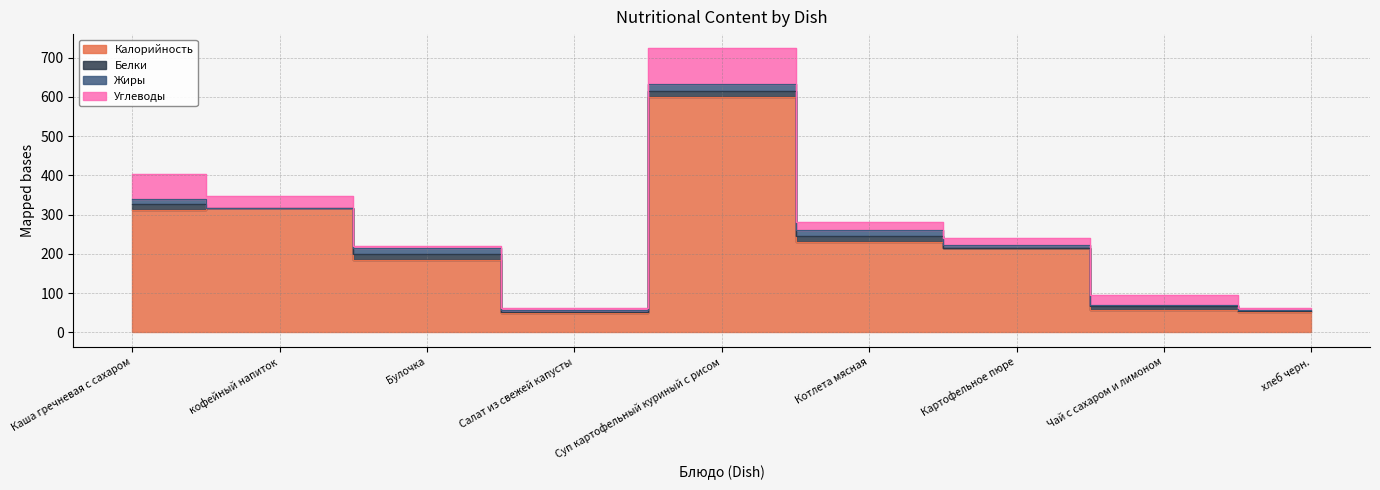

Reading right to left, list all the values displayed in this chart.

Калорийность: хлеб черн.=52	Чай с сахаром и лимоном=58	Картофельное пюре=214	Котлета мясная=230	Суп картофельный куриный с рисом=599	Салат из свежей капусты=49	Булочка=185	кофейный напиток=318	Каша гречневая с сахаром=311
Белки: хлеб черн.=3	Чай с сахаром и лимоном=8	Картофельное пюре=2	Котлета мясная=16	Суп картофельный куриный с рисом=17	Салат из свежей капусты=3	Булочка=14	кофейный напиток=0	Каша гречневая с сахаром=15
Жиры: хлеб черн.=2	Чай с сахаром и лимоном=3	Картофельное пюре=6	Котлета мясная=15	Суп картофельный куриный с рисом=18	Салат из свежей капусты=5	Булочка=15	кофейный напиток=0	Каша гречневая с сахаром=15
Углеводы: хлеб черн.=5	Чай с сахаром и лимоном=26	Картофельное пюре=18	Котлета мясная=21	Суп картофельный куриный с рисом=90	Салат из свежей капусты=6	Булочка=6	кофейный напиток=30	Каша гречневая с сахаром=62